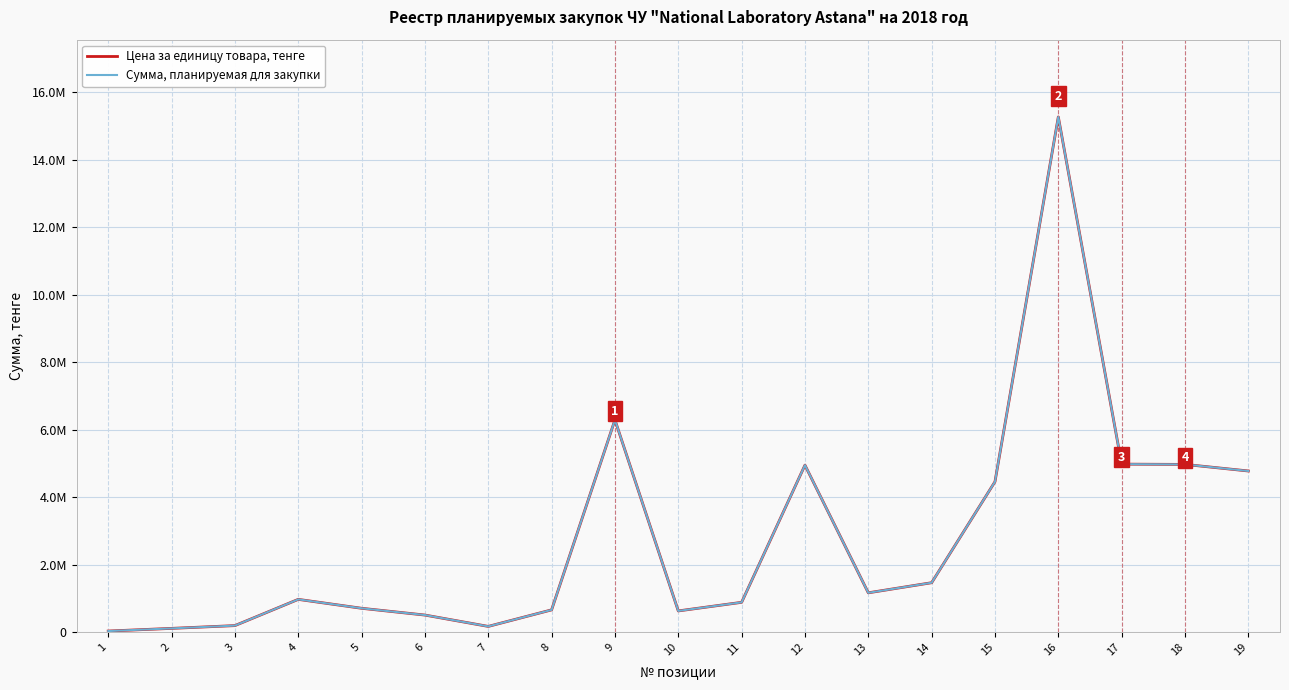

List the series in order of their peak value, lowest first.

Цена за единицу товара, тенге, Сумма, планируемая для закупки